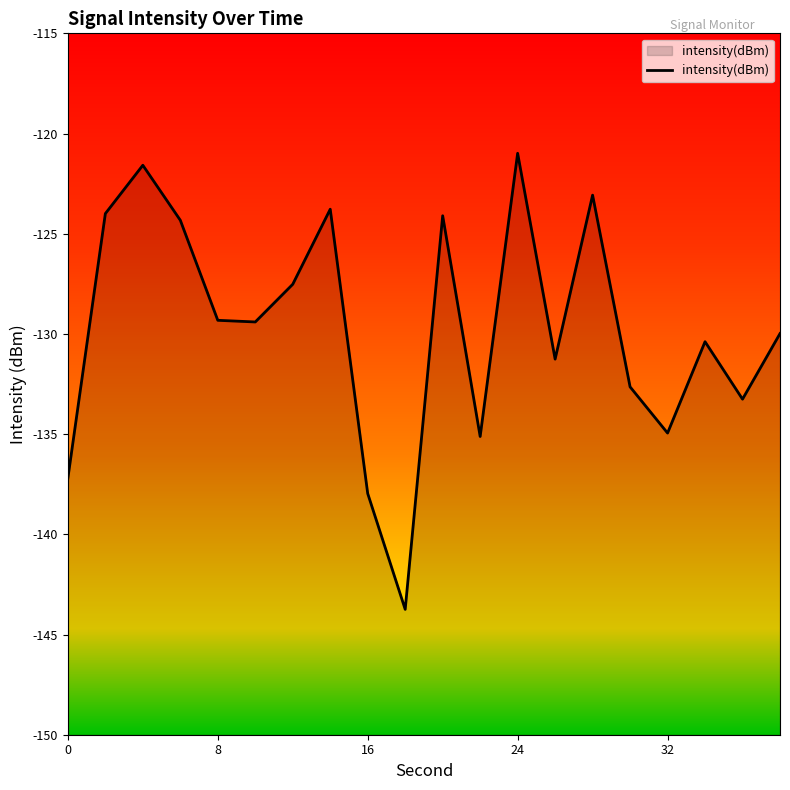

What is the difference between the maximum and minimum values?

22.8